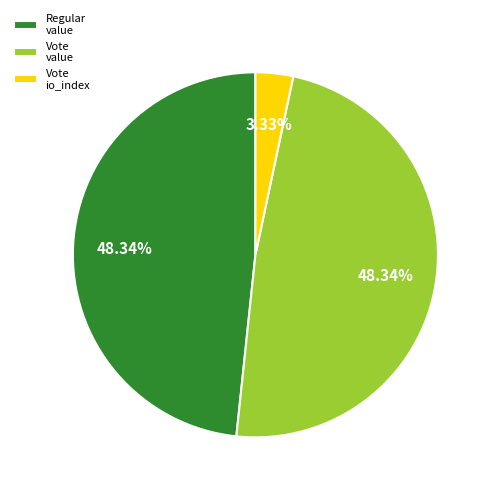

Which has a higher value, Vote io_index or Regular value?

Regular value